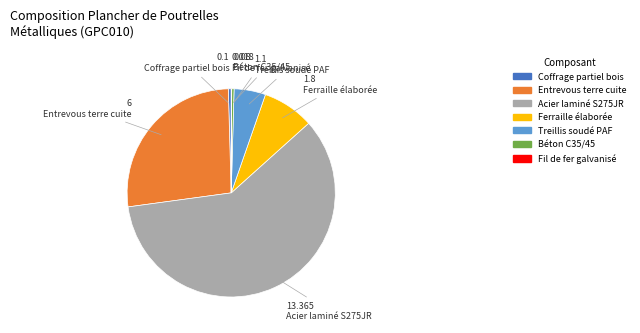

Between Acier laminé S275JR and Treillis soudé PAF, which is larger?

Acier laminé S275JR